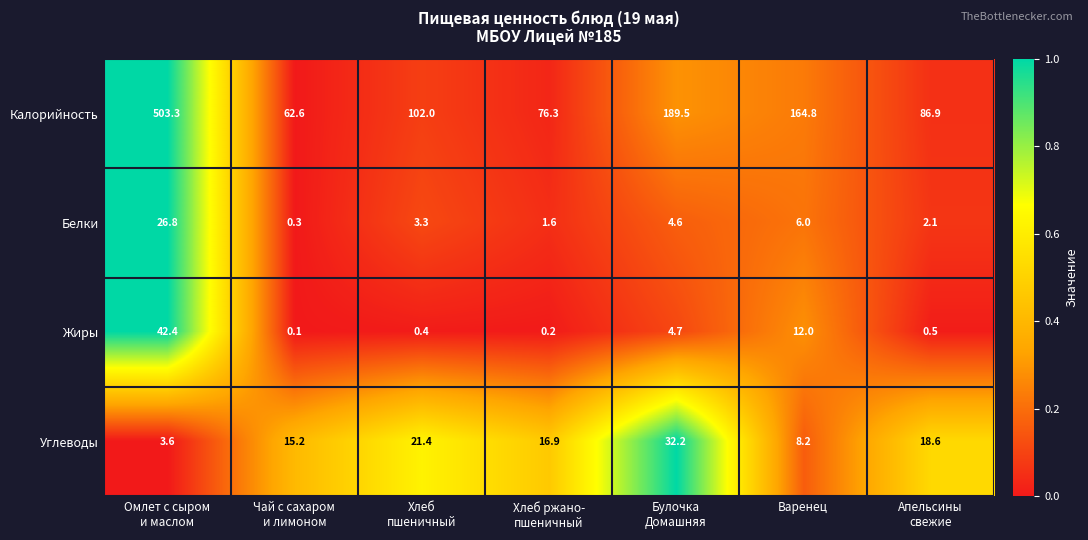

What is the greatest value displayed?

503.3